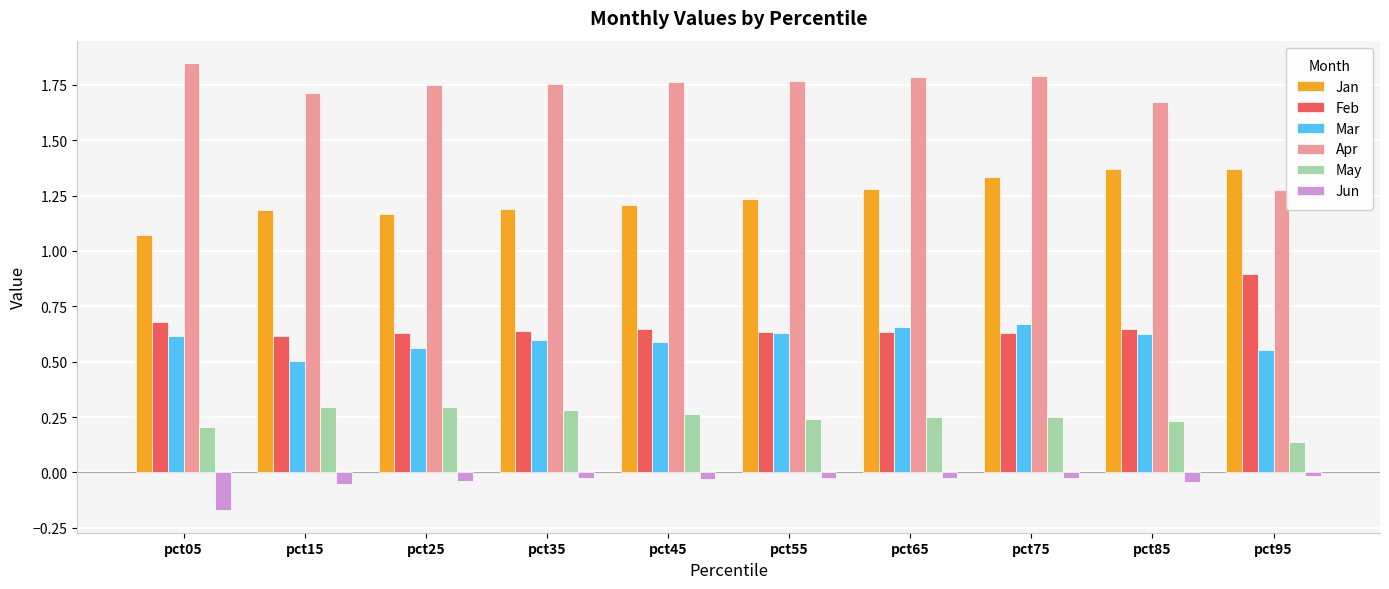

Which label corresponds to the smallest value in the chart?

pct05